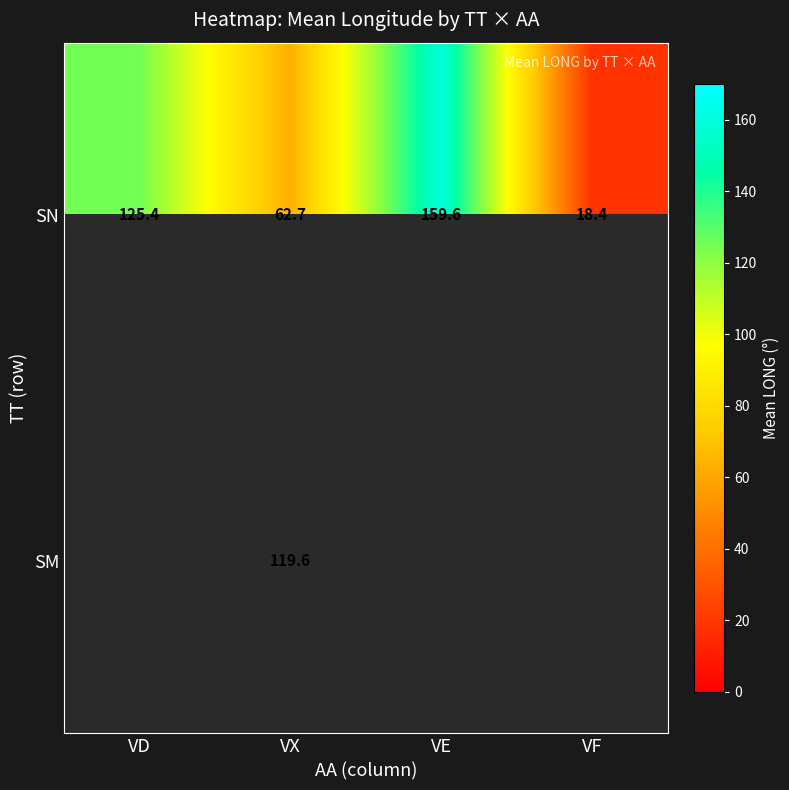

Where does the SN series first go above 125?

VD